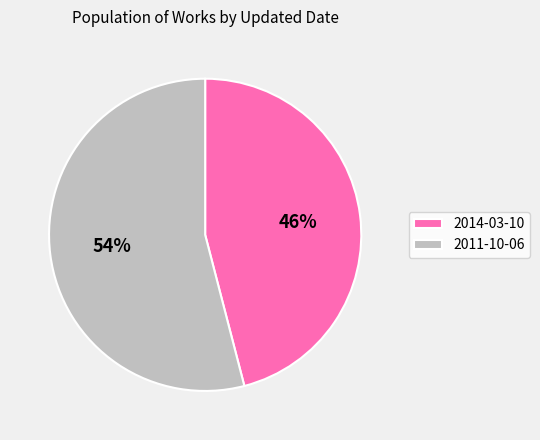

To the nearest percent, what portion does 2011-10-06 represent?

54%